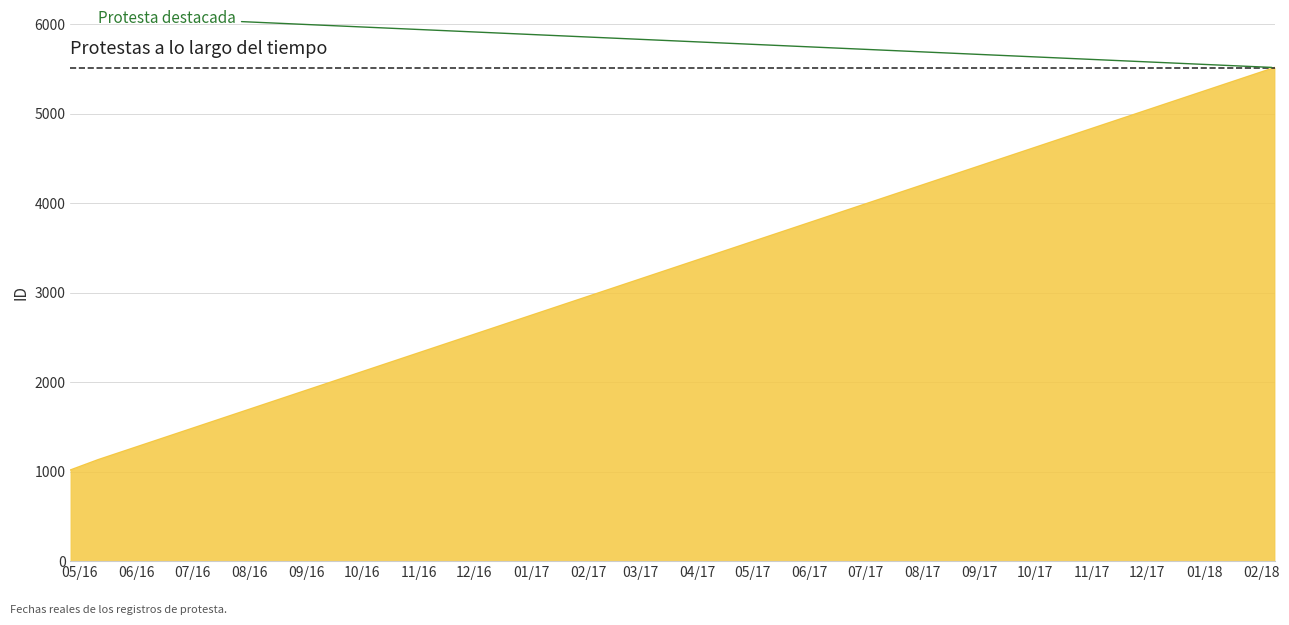

What is the average value?

2556